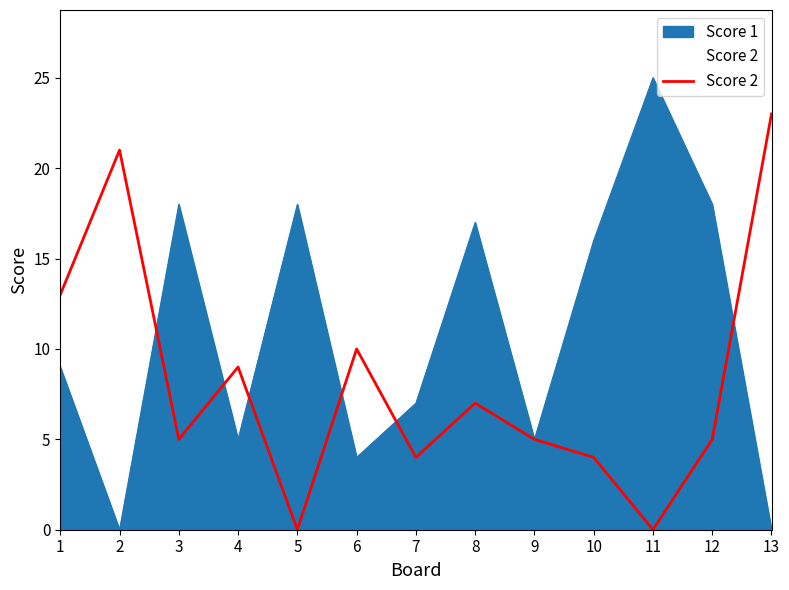

List the labels in order of value, largest first.

13, 2, 1, 6, 4, 8, 3, 9, 12, 7, 10, 5, 11